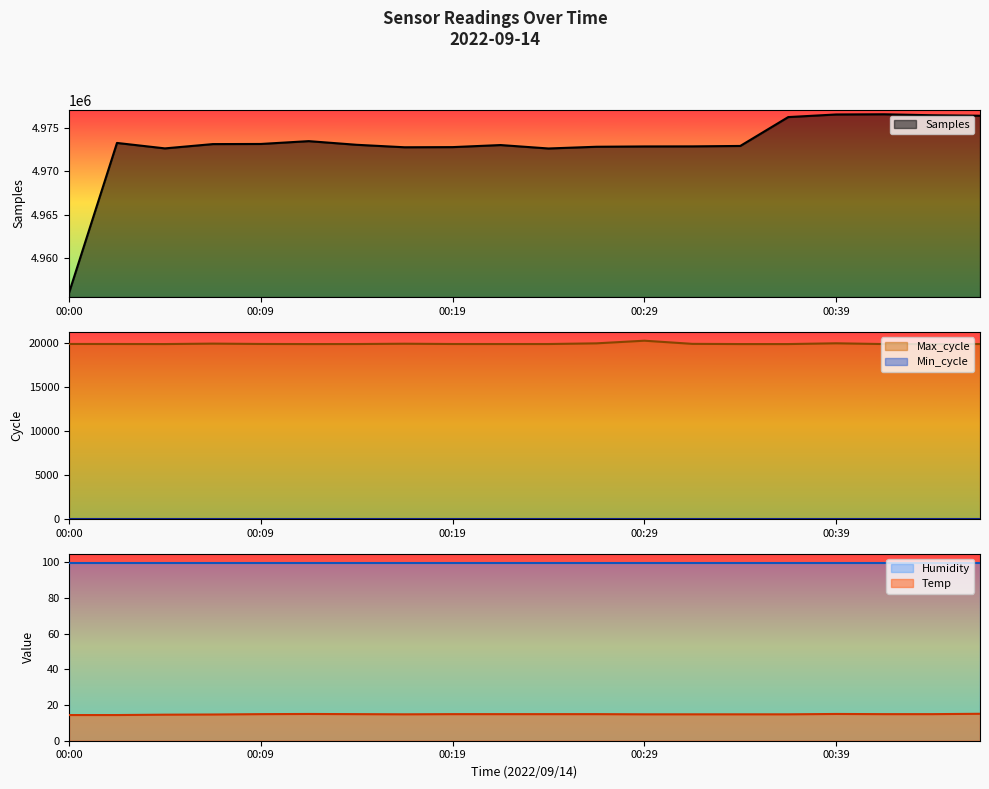

Where is the first local minimum for Samples?

00:05